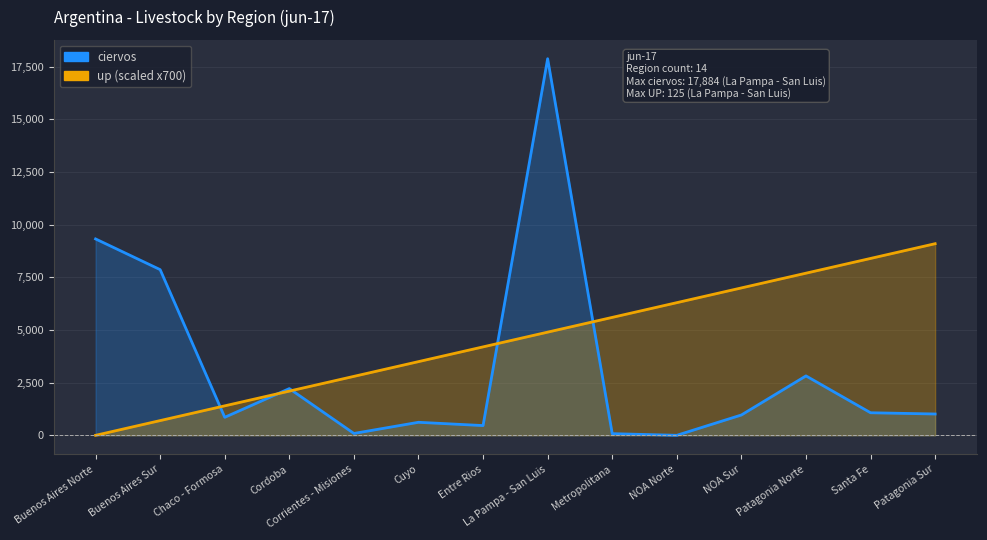

True or false: up and ciervos intersect in this chart.

True